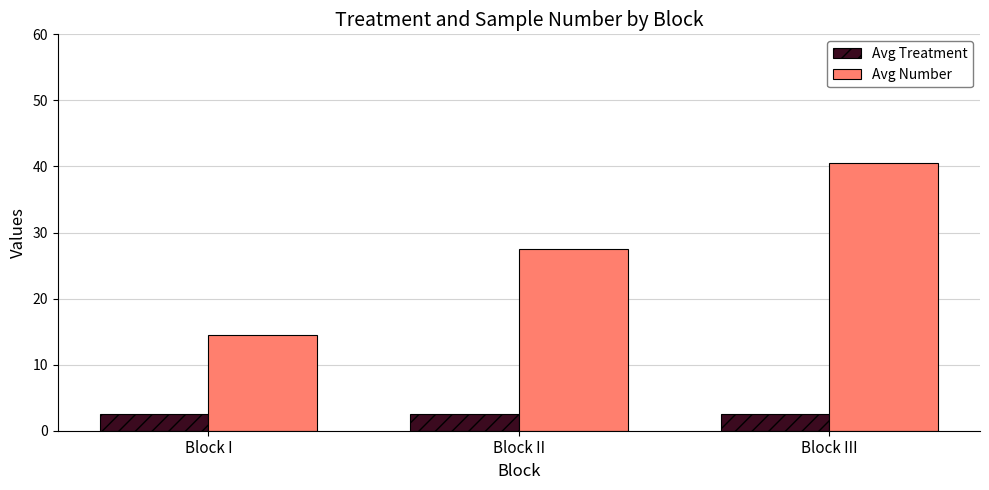

What position from the left is Block I?

1